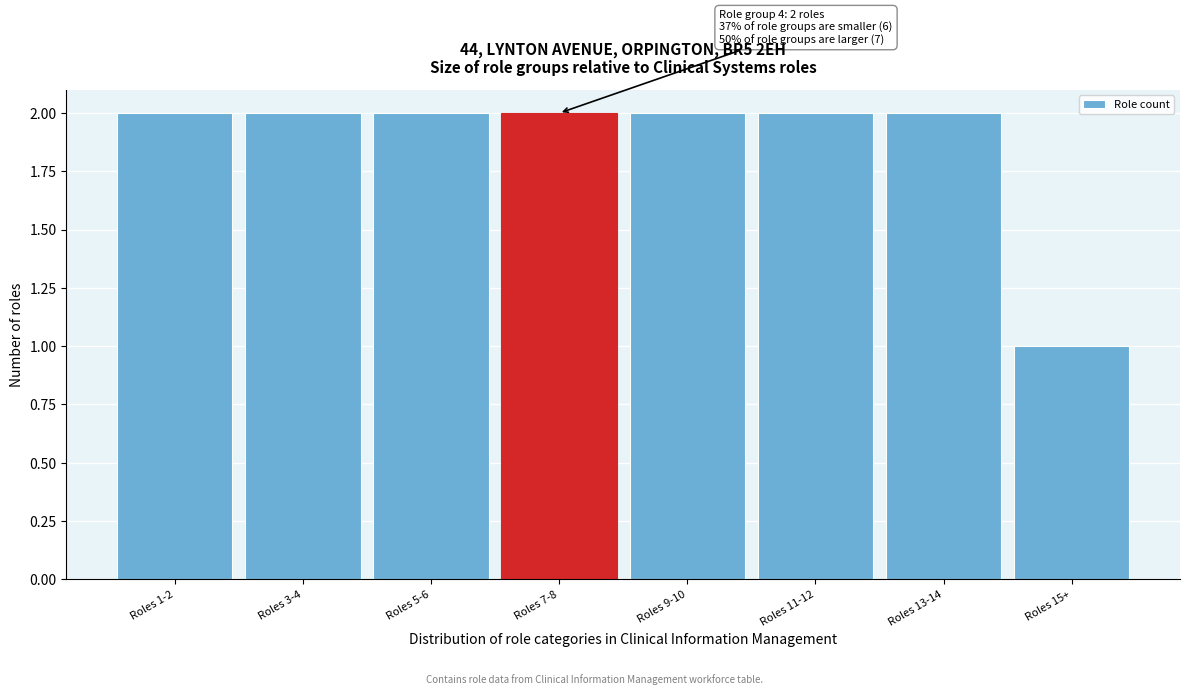

Reading right to left, transcribe all the data shown in this chart.

1	2	2	2	2	2	2	2